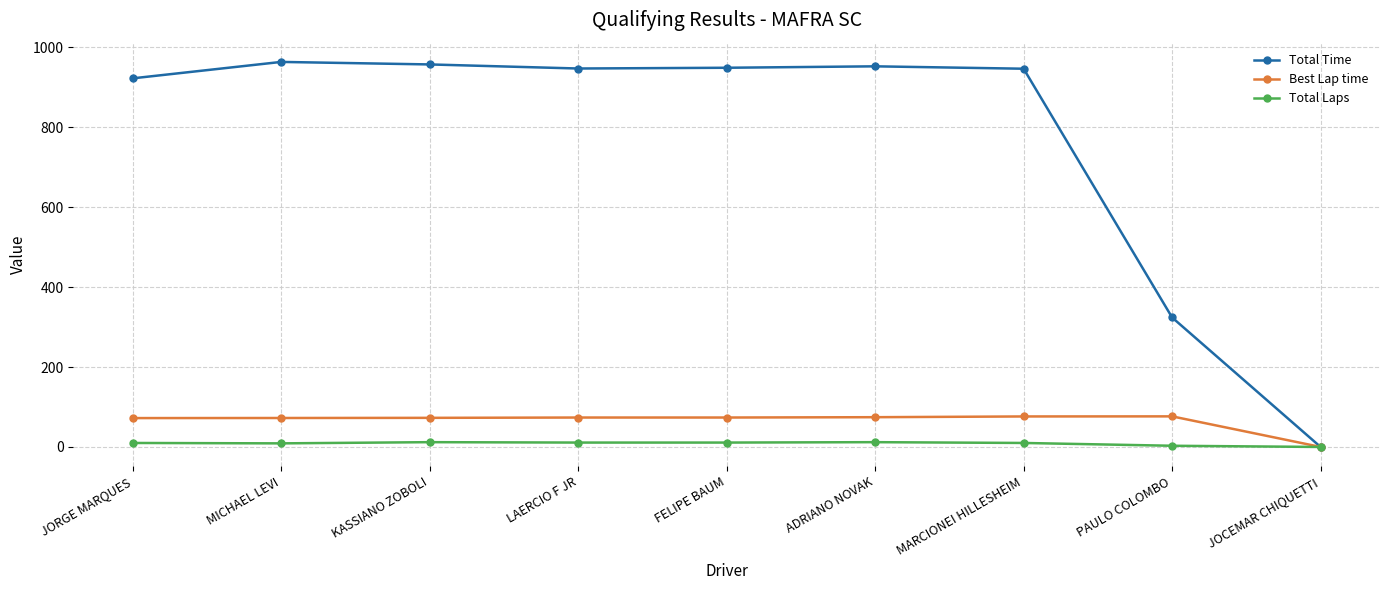

Which series has the largest range (max minus min)?

Total Time